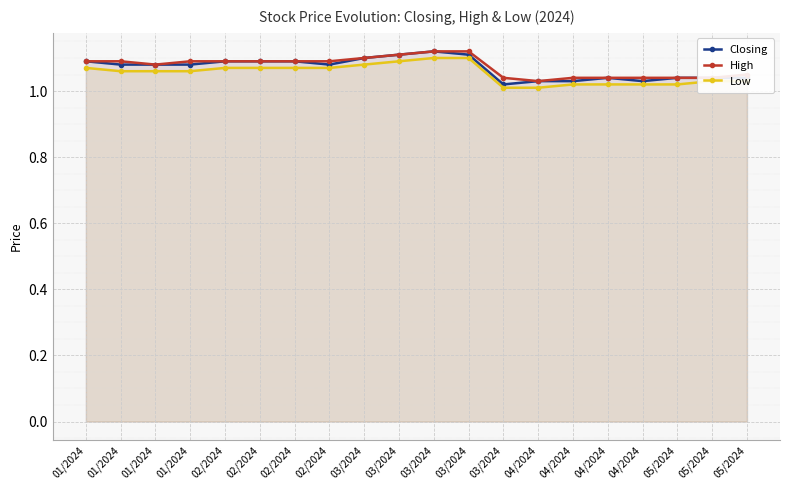

Reading right to left, list all the values displayed in this chart.

Closing: 1.0	1.0	1.0	1.0	1.0	1.0	1.0	1.0	1.1	1.1	1.1	1.1	1.1	1.1	1.1	1.1	1.1	1.1	1.1	1.1
High: 1.1	1.0	1.0	1.0	1.0	1.0	1.0	1.0	1.1	1.1	1.1	1.1	1.1	1.1	1.1	1.1	1.1	1.1	1.1	1.1
Low: 1.0	1.0	1.0	1.0	1.0	1.0	1.0	1.0	1.1	1.1	1.1	1.1	1.1	1.1	1.1	1.1	1.1	1.1	1.1	1.1